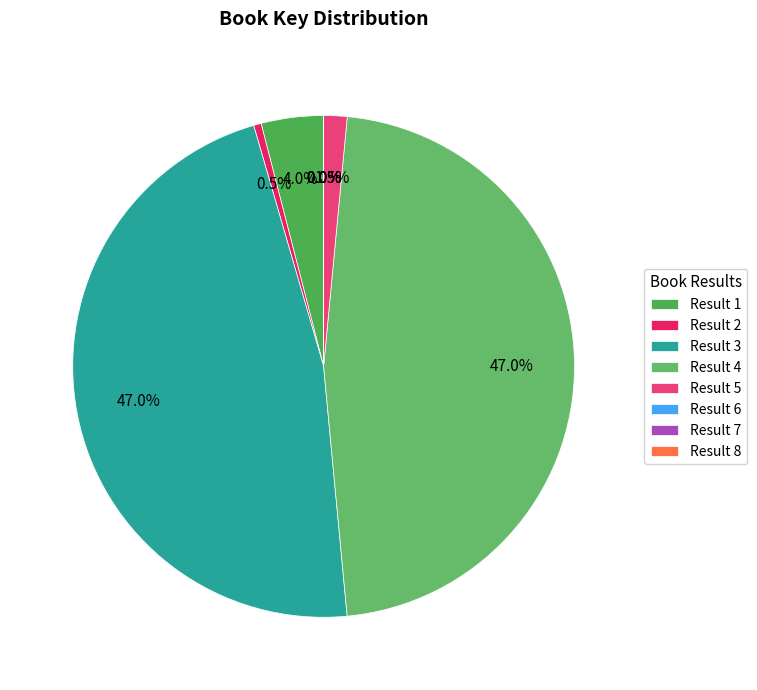

What percentage is the Result 1 slice, to the nearest percent?

4%